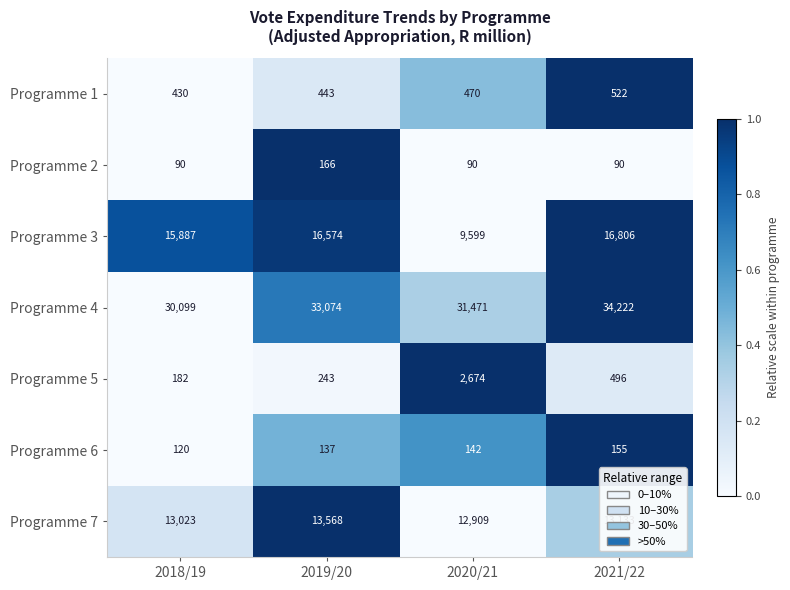

What is the sum of the Programme 4 values at 2020/21 and 2018/19?

61570